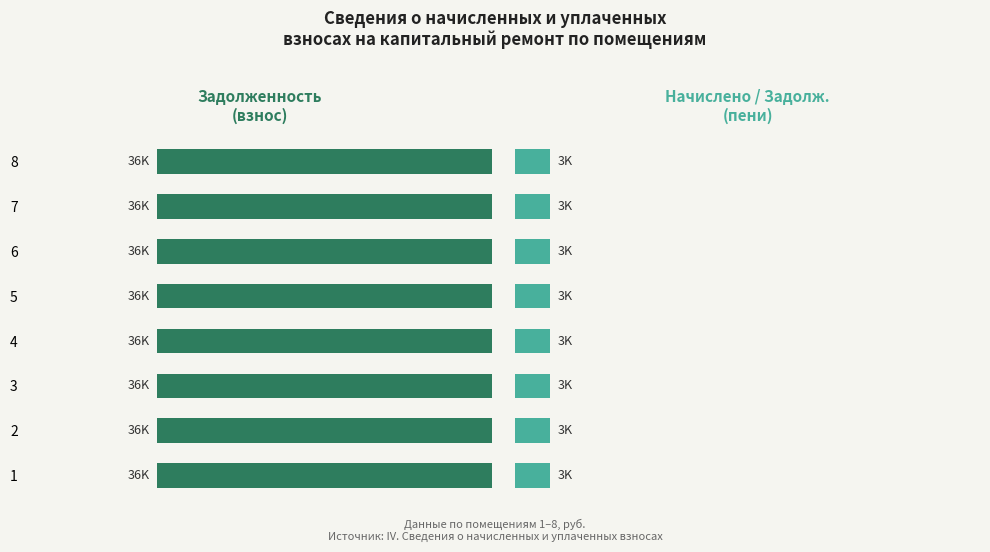

At how many categories does at least one series exceed 6527?

8